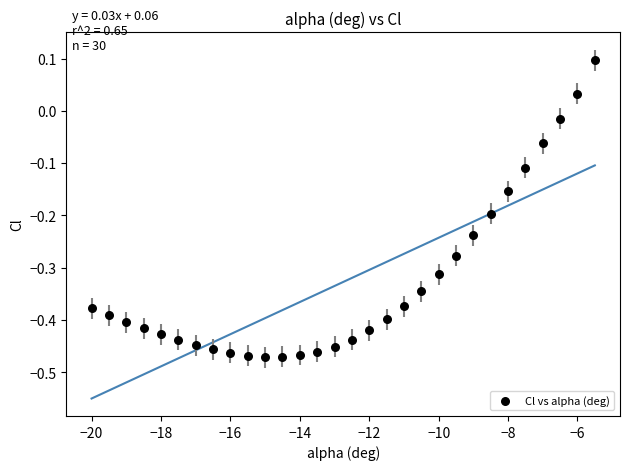

What is the range of Y values (max minus min)?

0.6